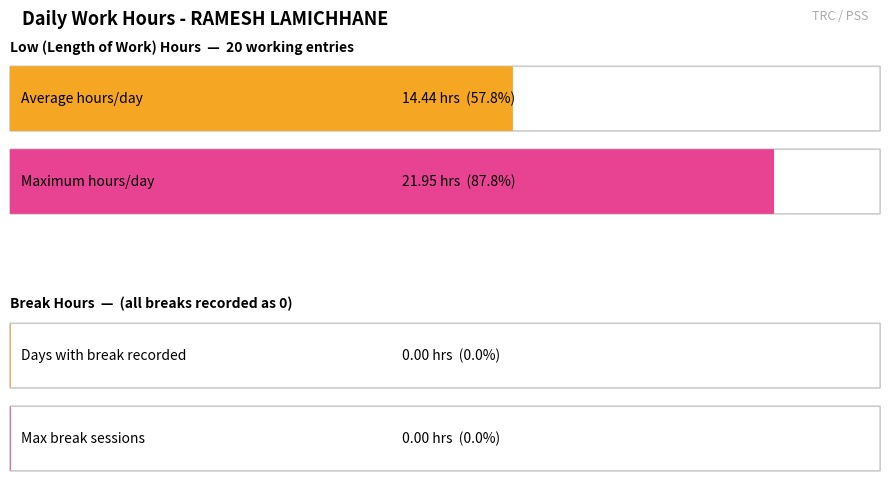

What is the value of the Low bar at the 3rd from the left?

14.0